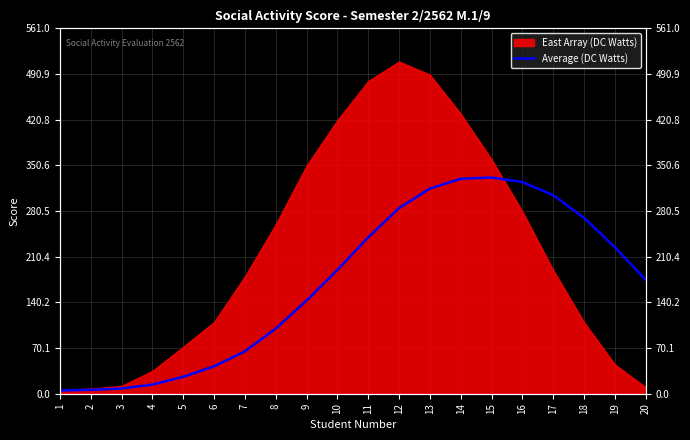

What is the minimum value shown in the chart?

5